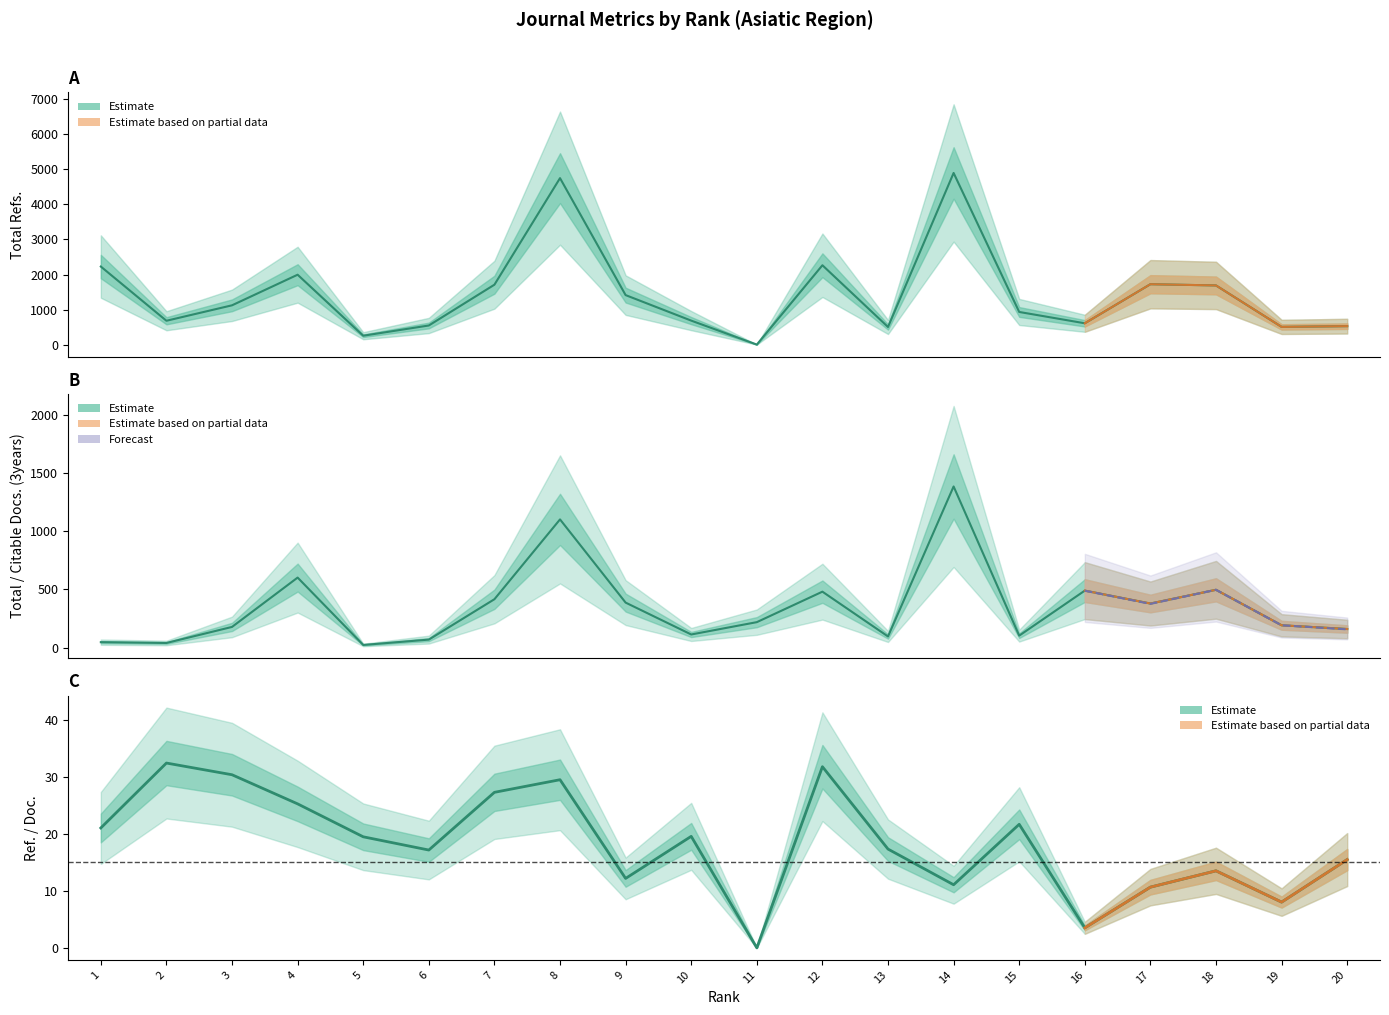

What is the average value of the Total Refs. series?

1451.0